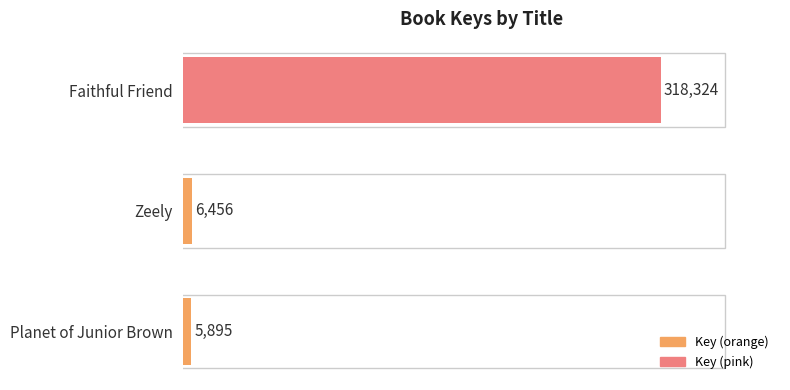

What is the sum of the values at Planet of Junior Brown and Faithful Friend?

324219